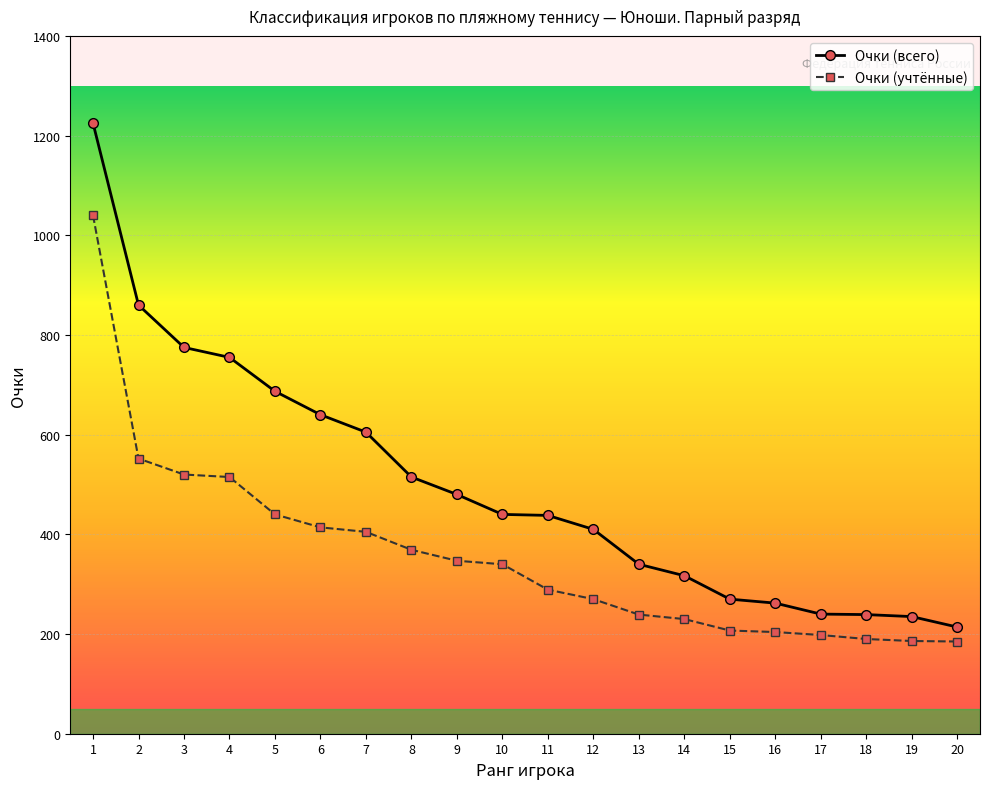

Count the number of data series in this chart.

2